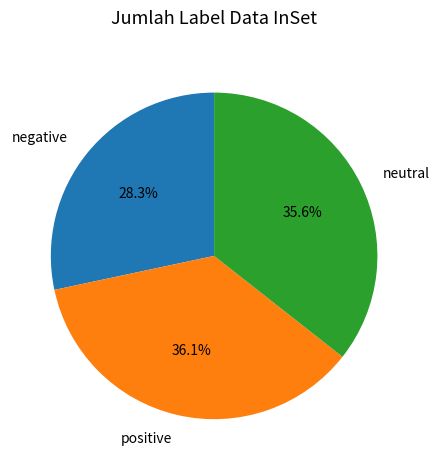

What is the ratio of the value at neutral to the value at negative?

1.3